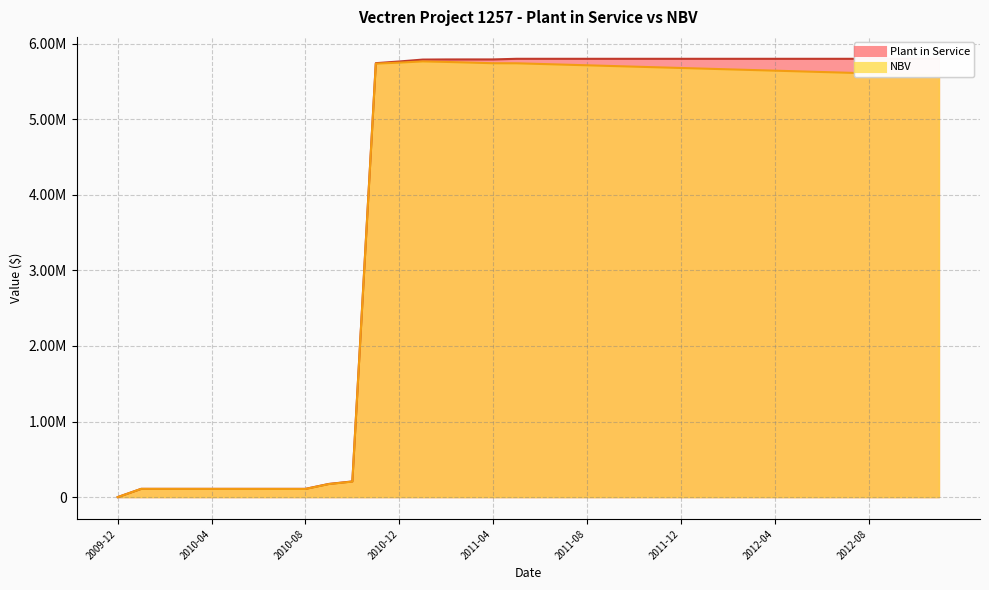

The NBV series shows 0.0 at 2009-12. True or false?

True